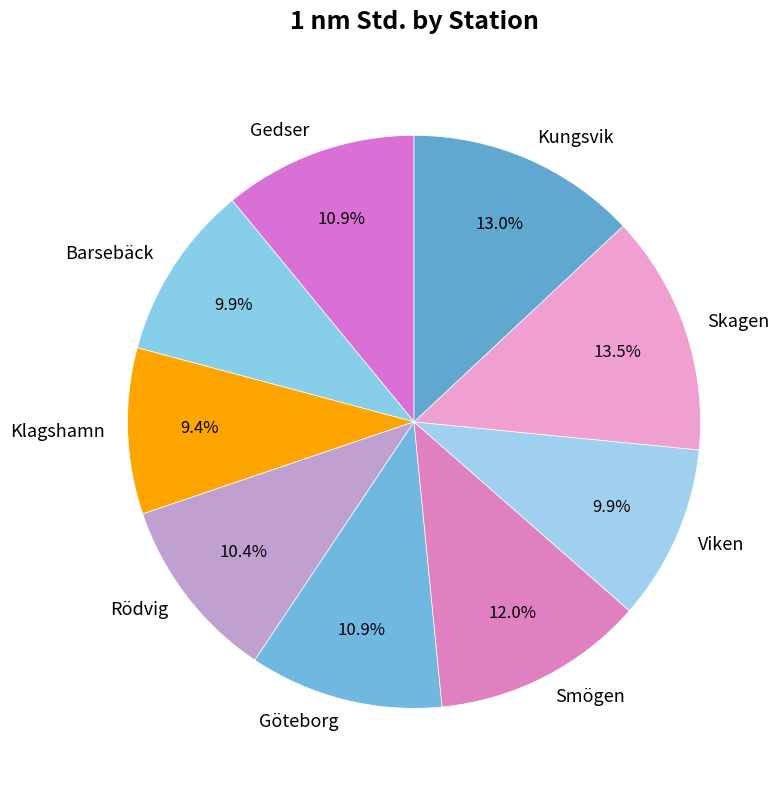

What percentage do Viken and Smögen together represent?

21.9%